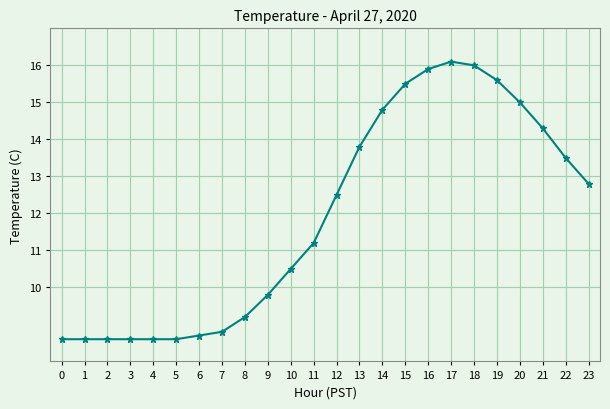

What is the ratio of the value at 23 to the value at 2?

1.5